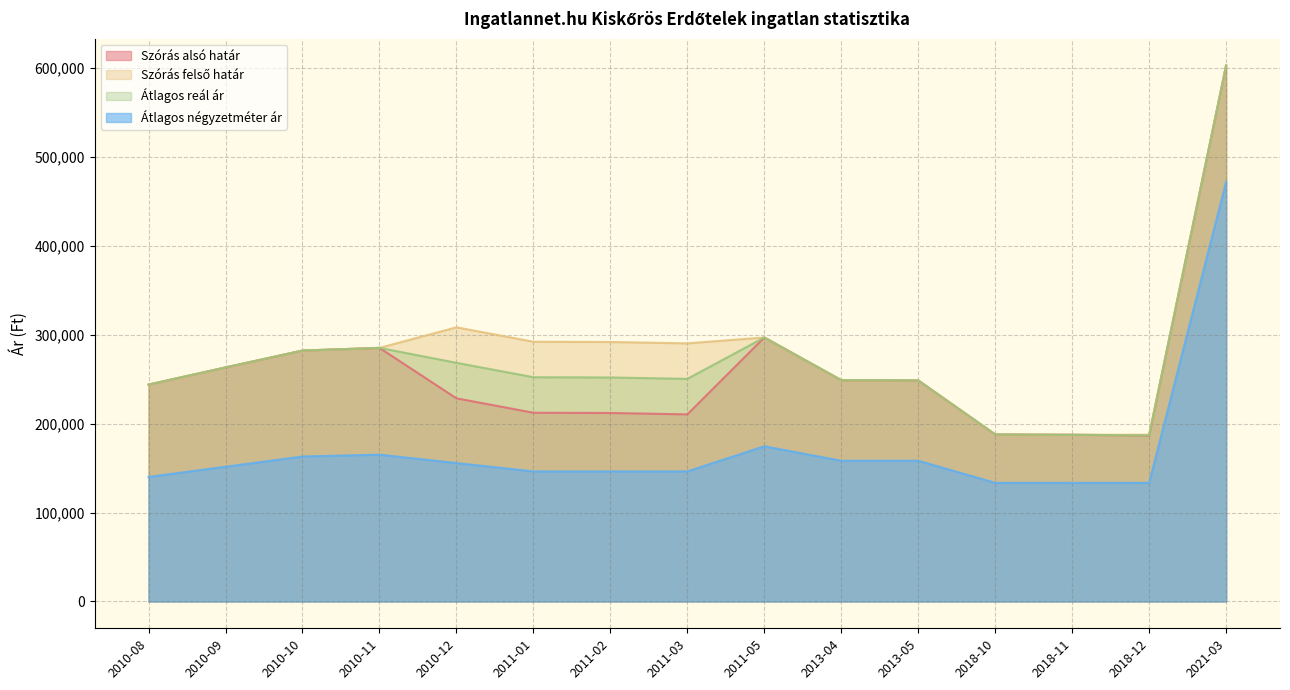

What position from the right is 2021-03?

1